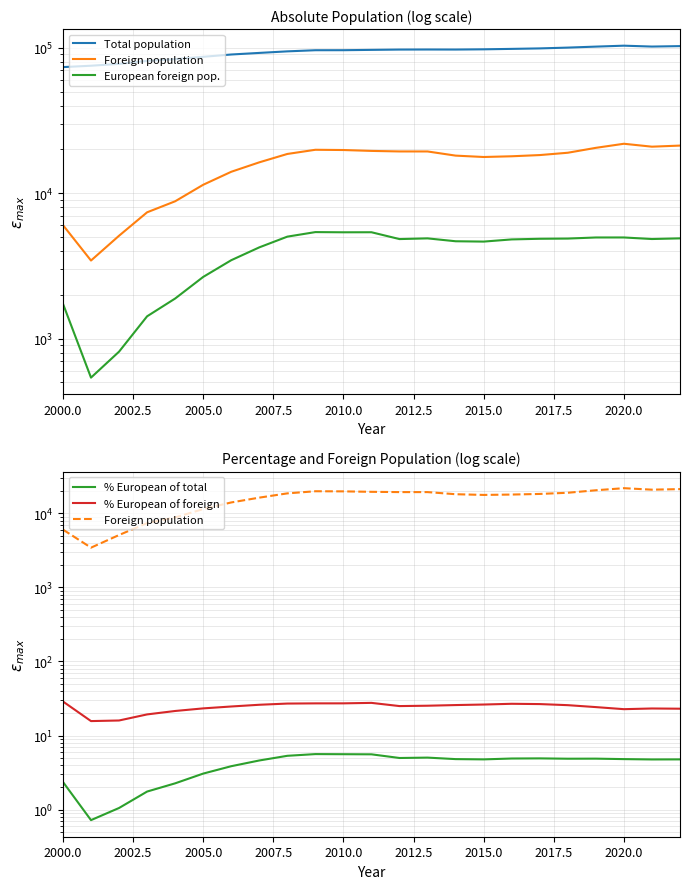

Is it true that Foreign population equals 4707.7 at 2015.0?

False